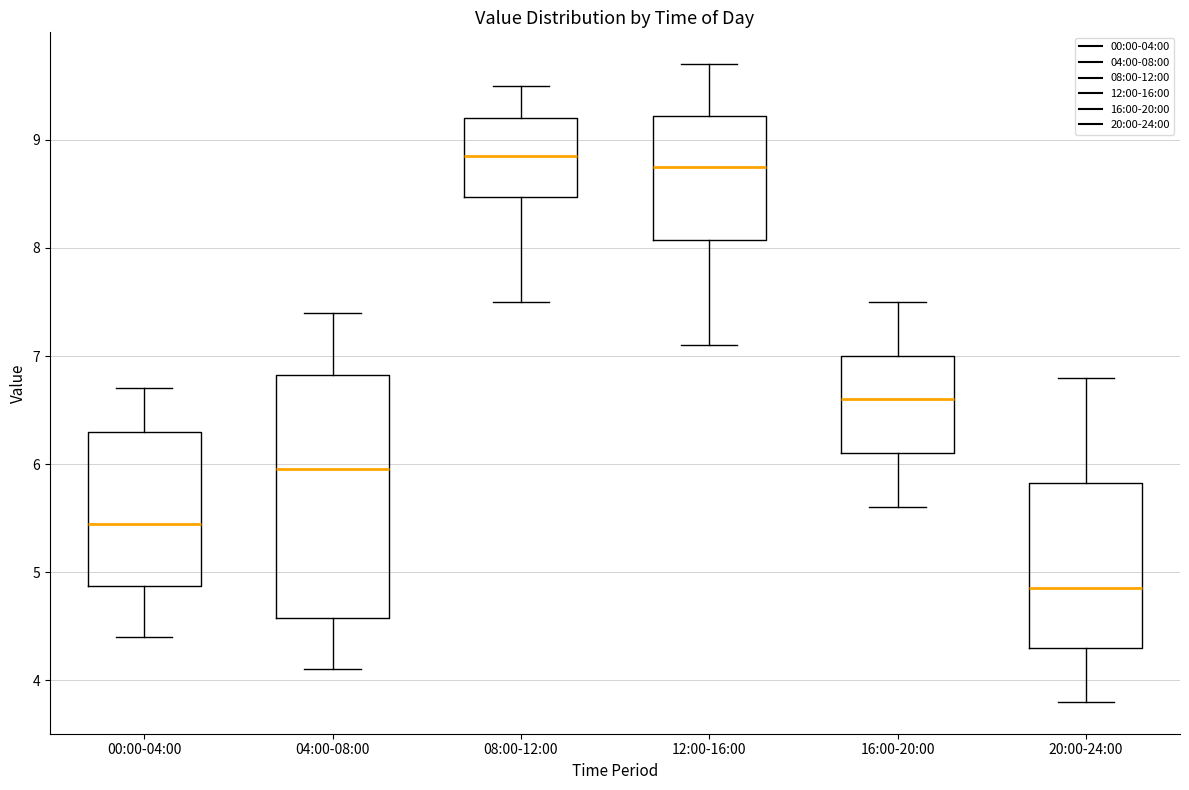

Where does the median line of the box for 08:00-12:00 sit on the y-axis? The values are not printed on the chart, so give them approximately, as read against the axis.

8.9